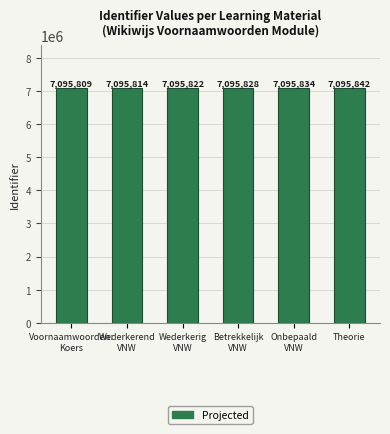

How many values are between 7095814 and 7095834?

4